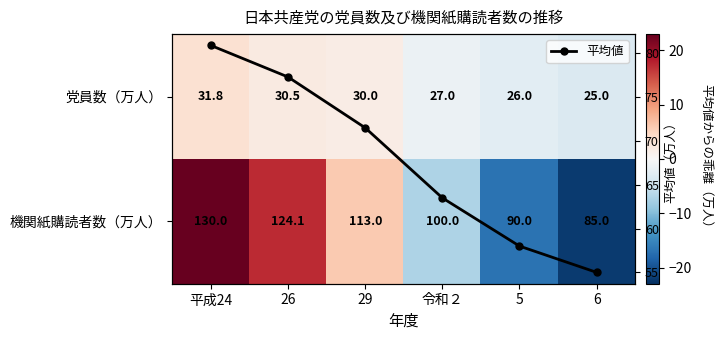

Which series has the largest total across all categories?

平均値